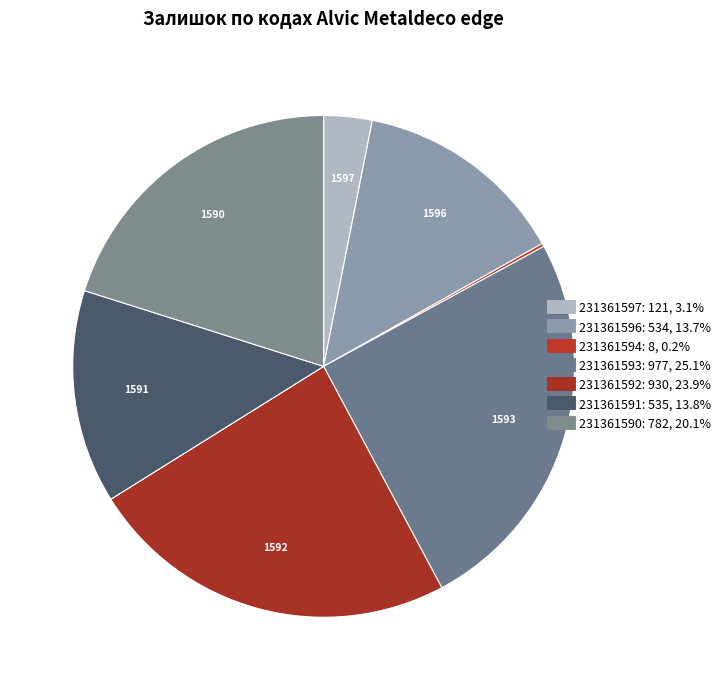

The 231361596 slice represents 21% of the pie. True or false?

False